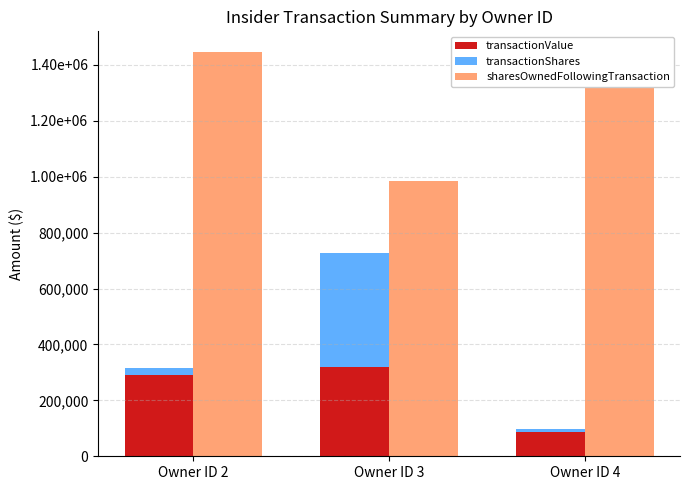

Which label corresponds to the largest value in the chart?

Owner ID 2